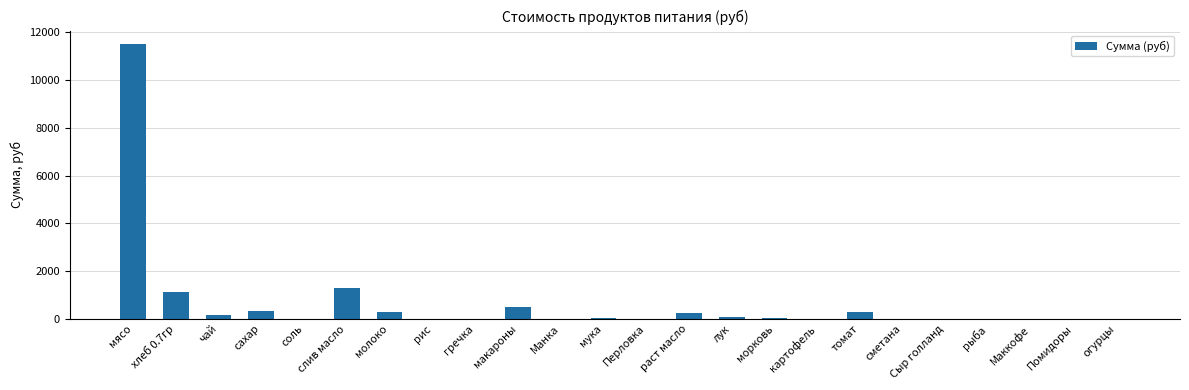

The value at огурцы is -4858.6. True or false?

False